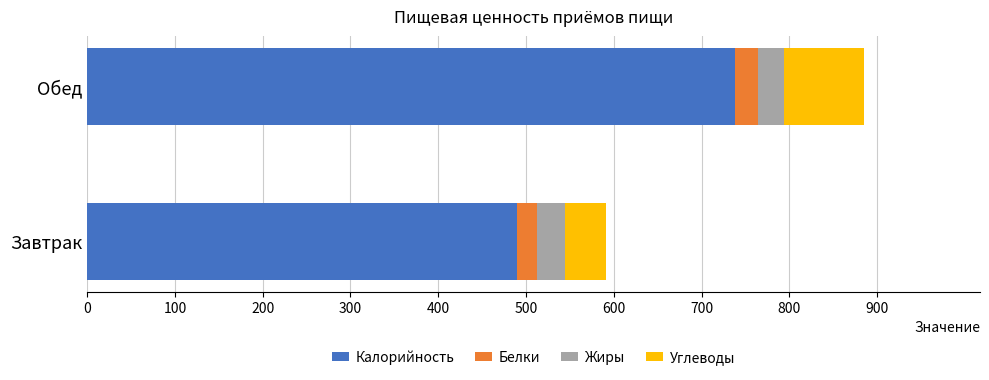

What is the average value of the Калорийность series?

614.3